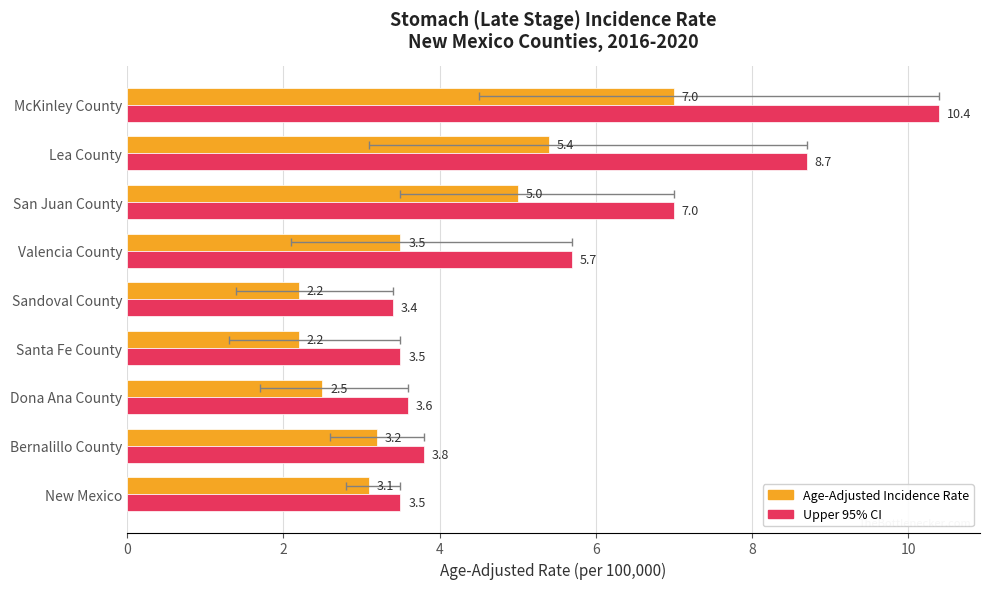

What is the approximate value of Age-Adjusted Incidence Rate at McKinley County?

7.0